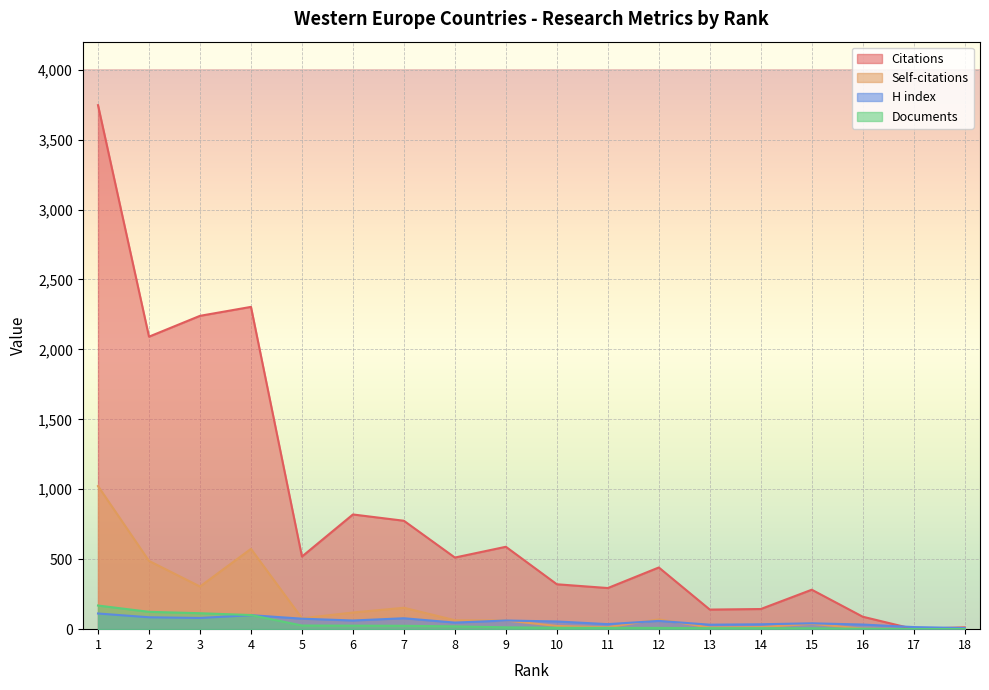

How many lines are shown in the chart?

4